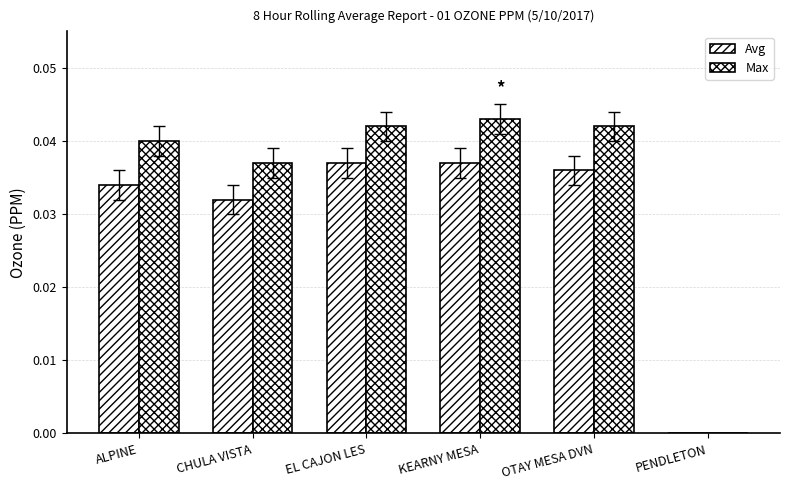

Does the chart contain stacked bars?

No